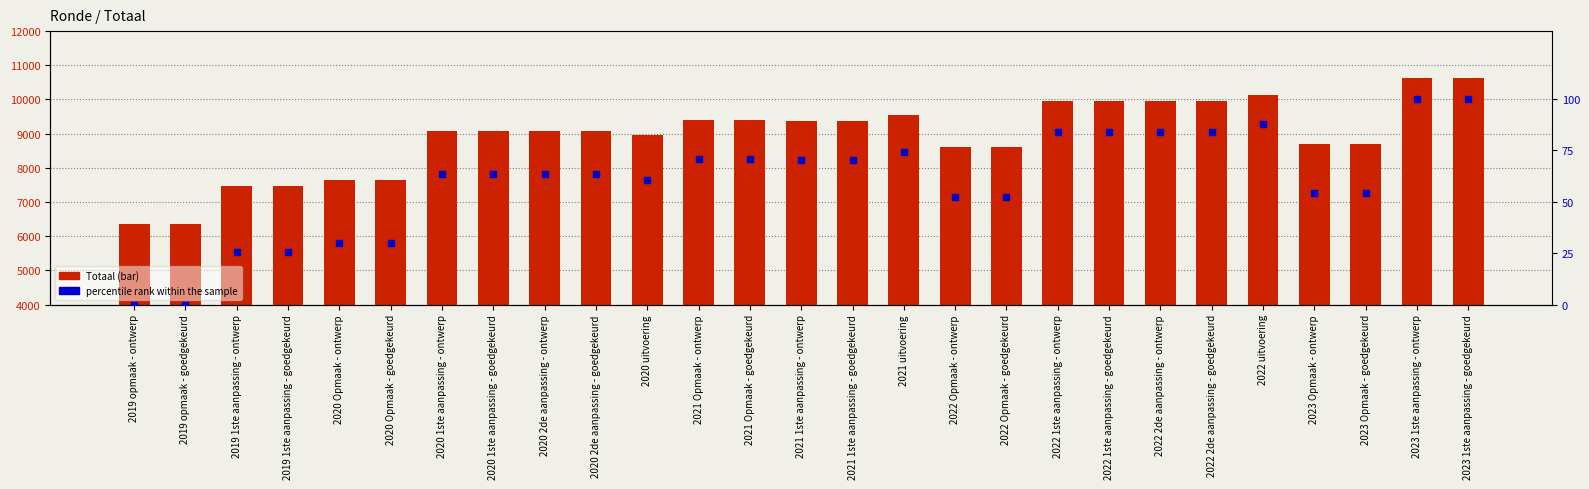

What is the total value across all series at 2021 Opmaak - ontwerp?

9457.6